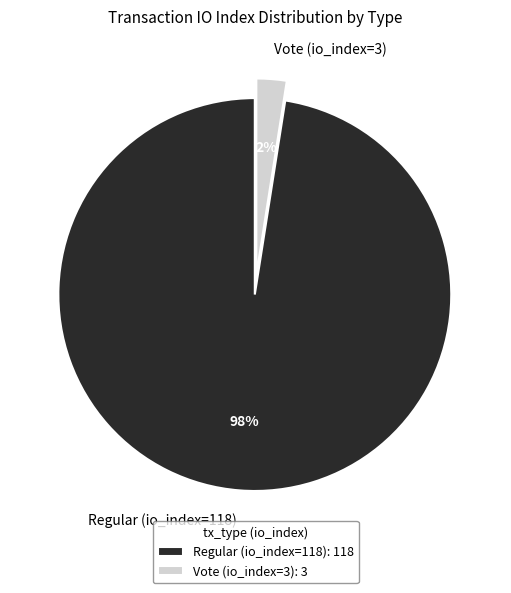

What is the largest slice in the pie chart?

Regular (io_index=118)